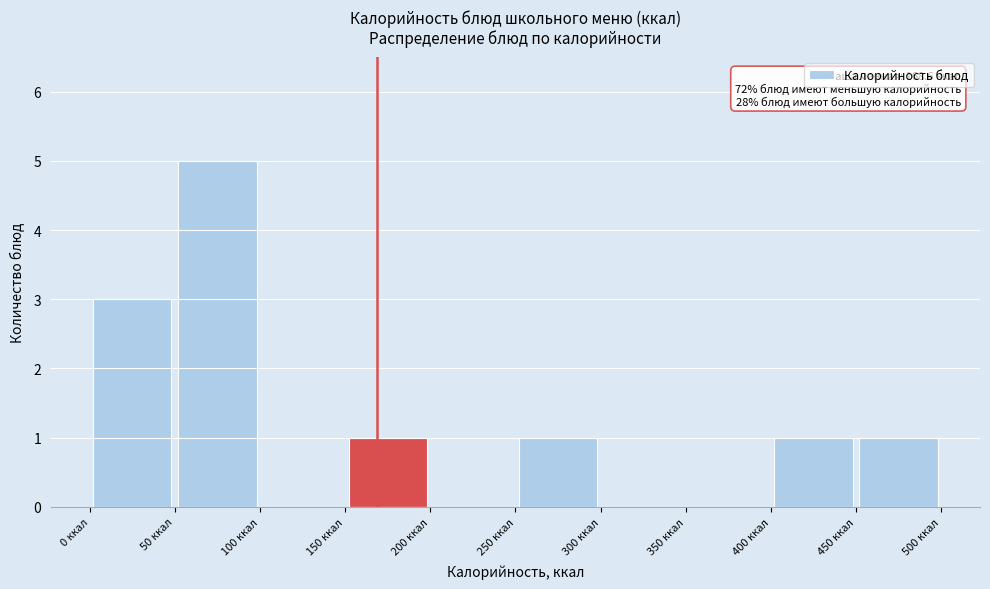

Over which range of the x-axis is the bar tallest?

50 to 100